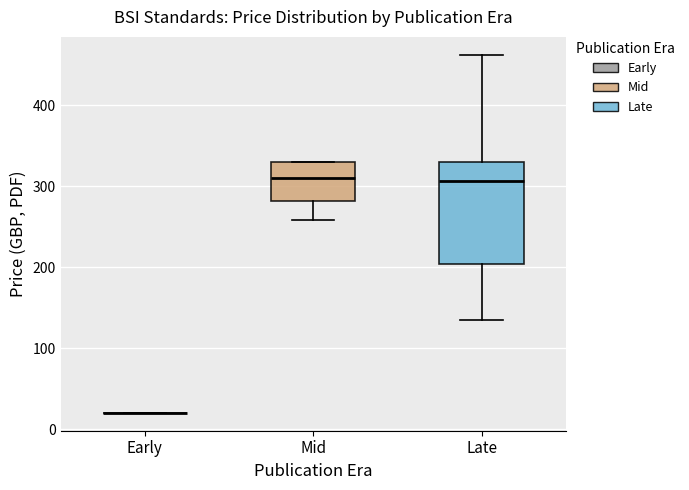

Which box is the tallest, from its lower edge to its upper edge?

Late